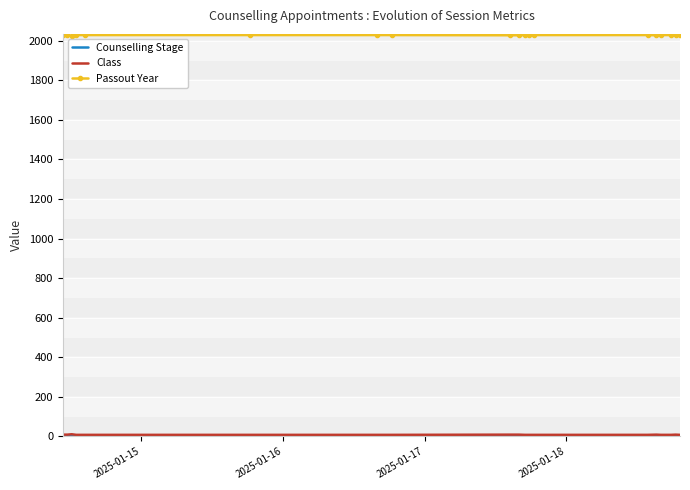

Which series has the largest total across all categories?

Passout Year